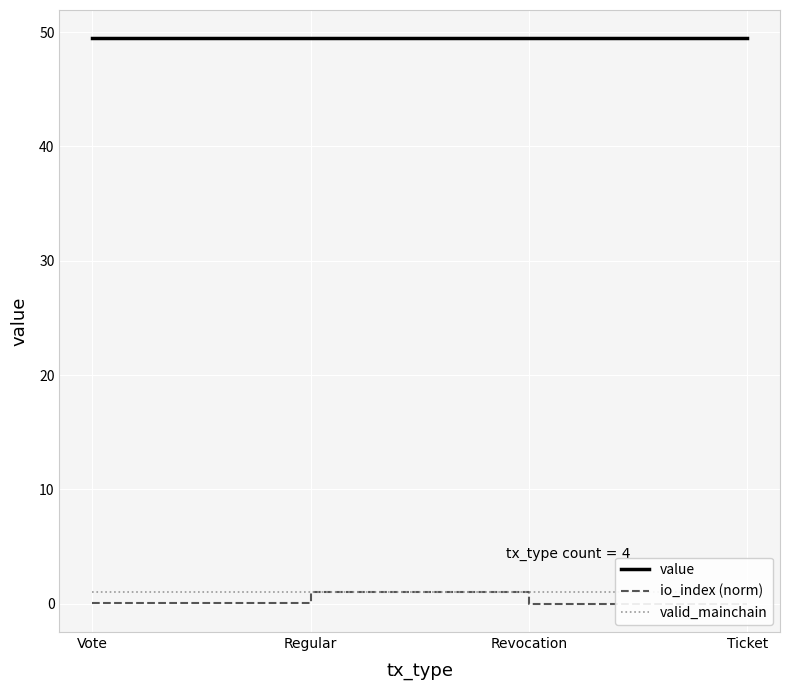

What is the approximate value of io_index (norm) at Regular?

1.0